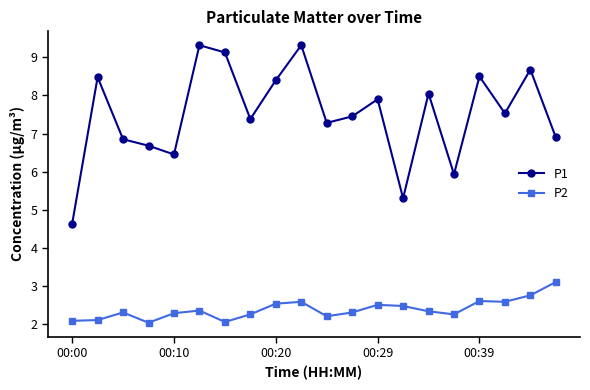

Rank the series by their average value, from highest to lowest.

P1, P2